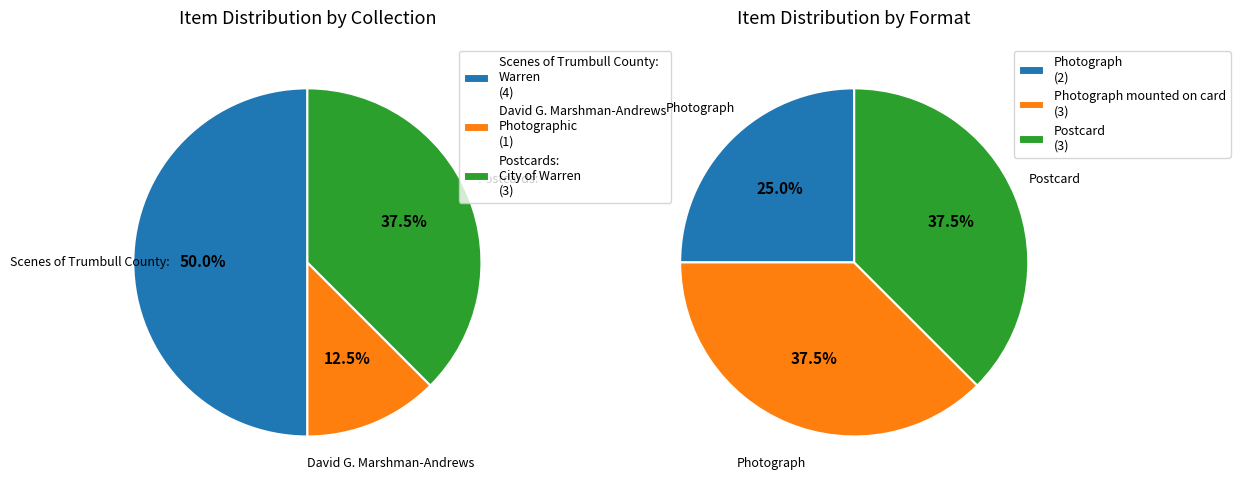

Is there any slice that represents more than half of the pie?

No